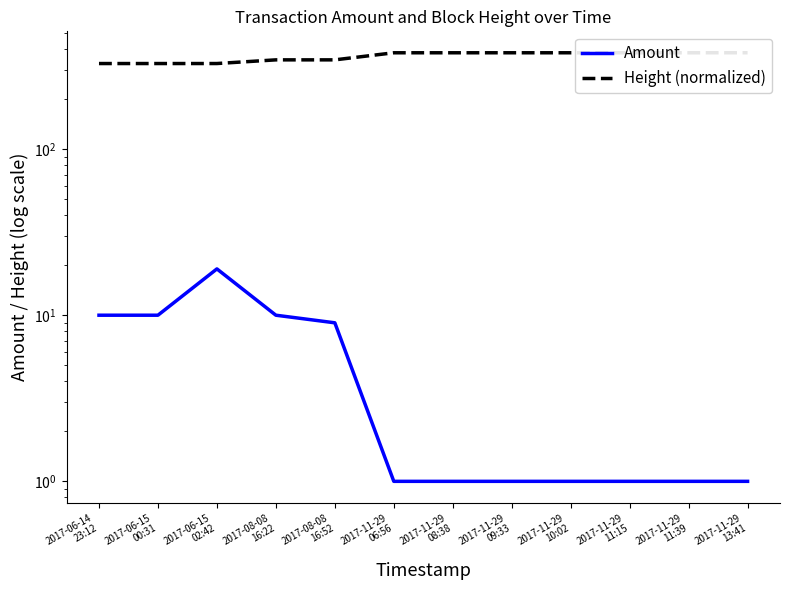

Rank the series at 2017-06-15
02:42 from highest to lowest value.

Height (normalized), Amount